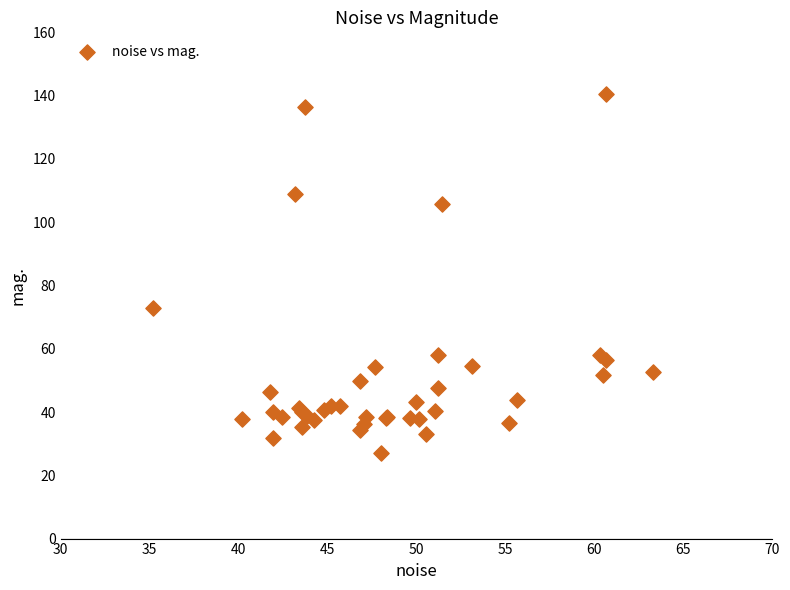

What Y value in the scatter plot is closest to 83?

72.9